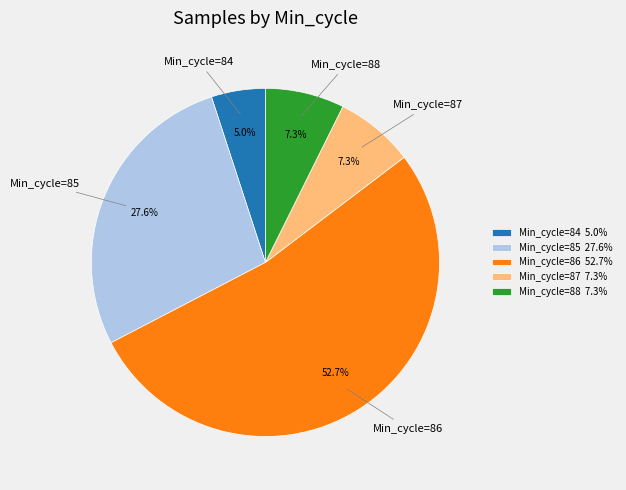

What is the largest slice in the pie chart?

Min_cycle=86 52.7%